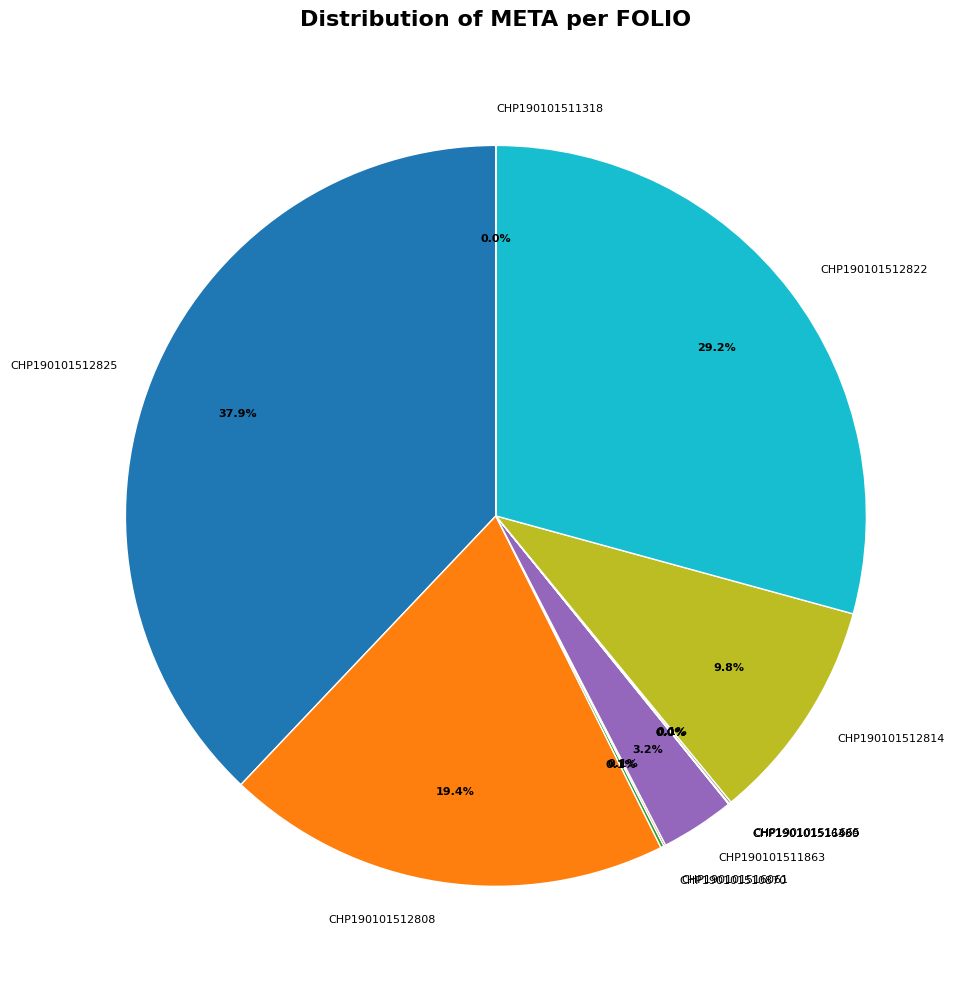

Between CHP190101512825 and CHP190101512822, which is larger?

CHP190101512825